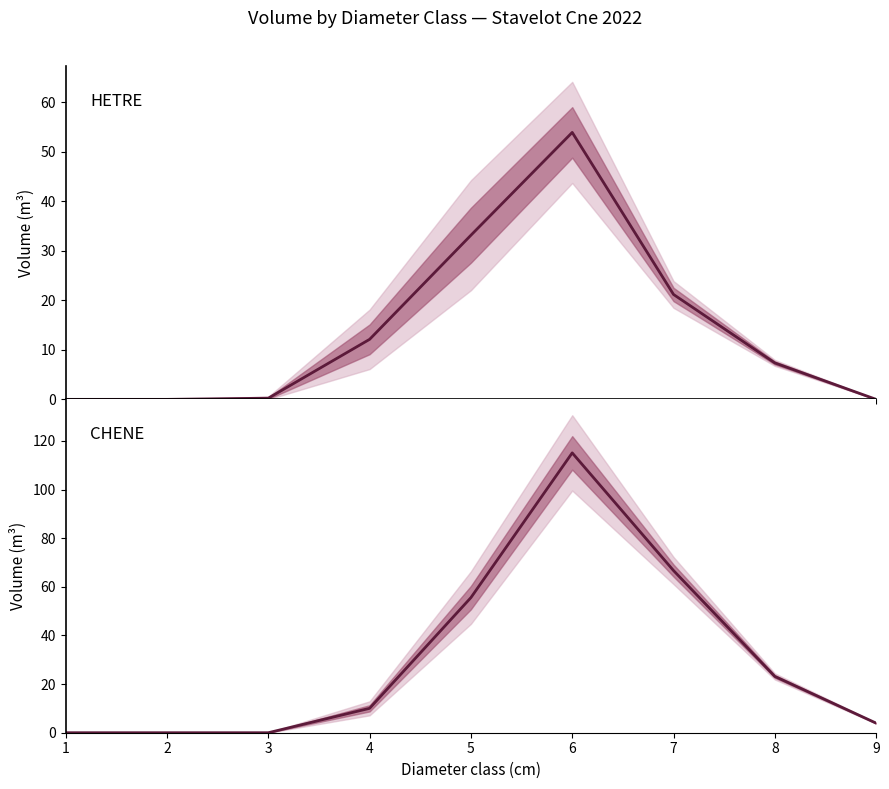

Between 4 and 1, which is larger?

4